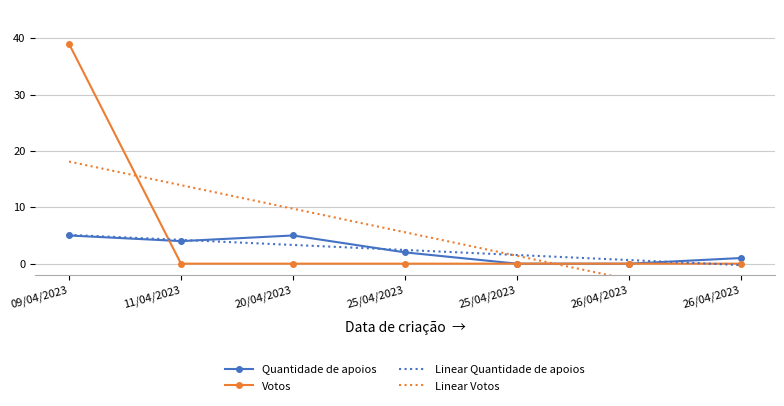

Between 25/04/2023 and 11/04/2023, which is larger?

11/04/2023